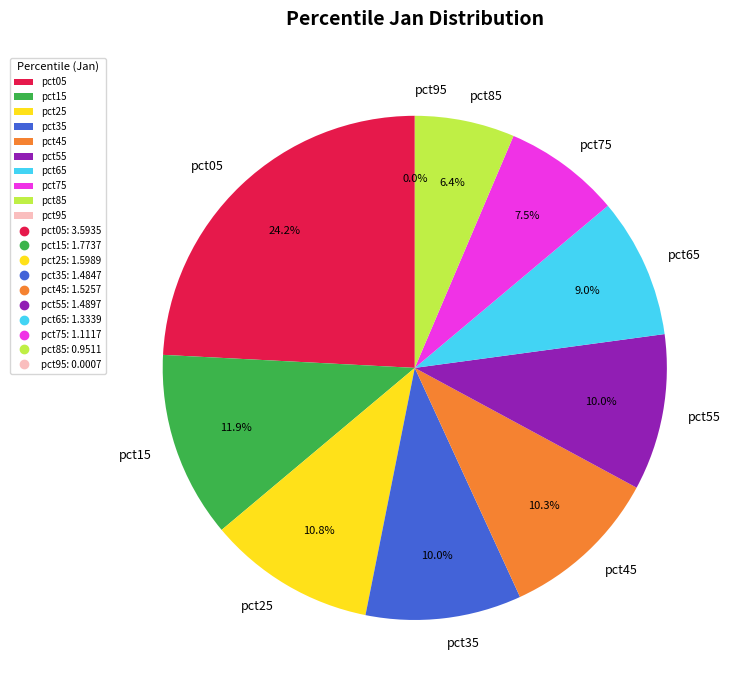

What is the largest slice in the pie chart?

pct05